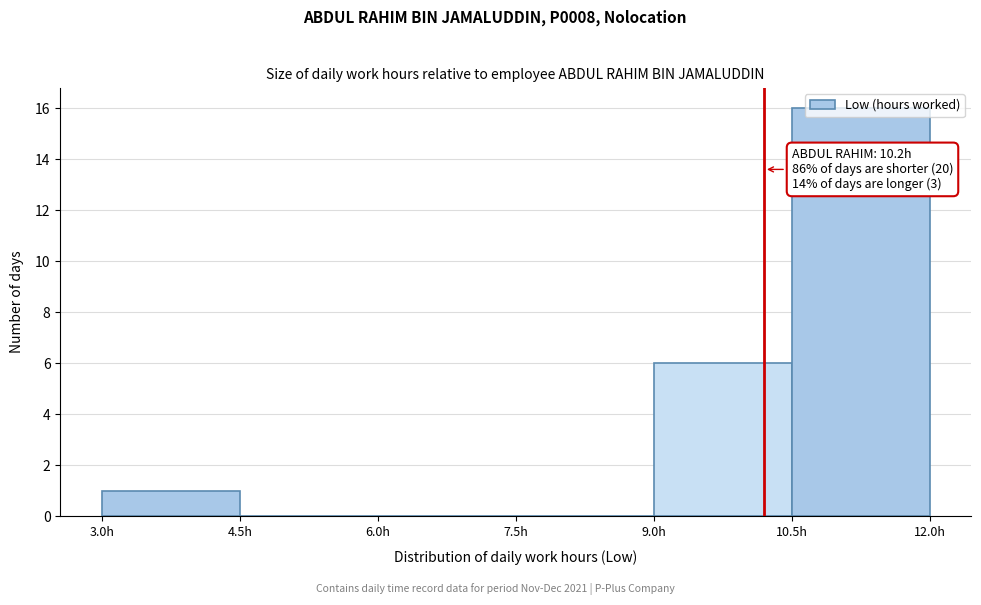

Which range on the x-axis has the tallest bar?

10.5 to 12.0